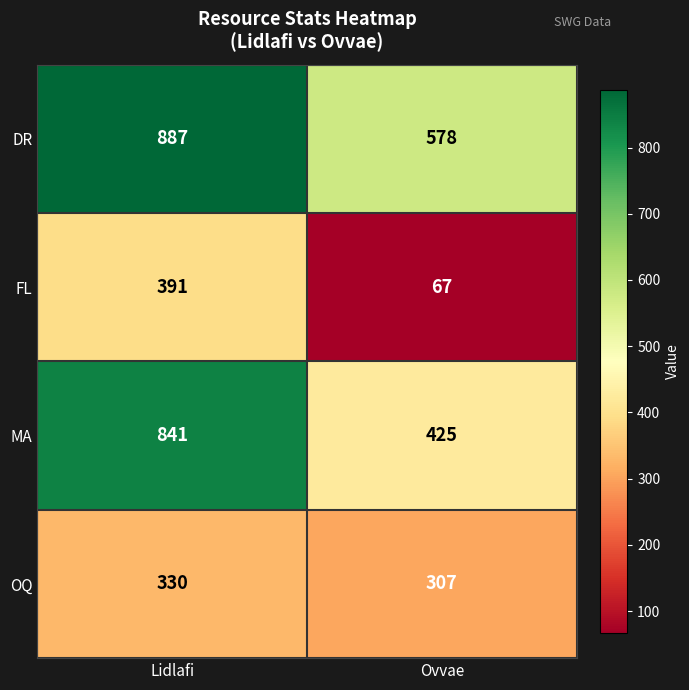

Which series has the largest total across all categories?

DR